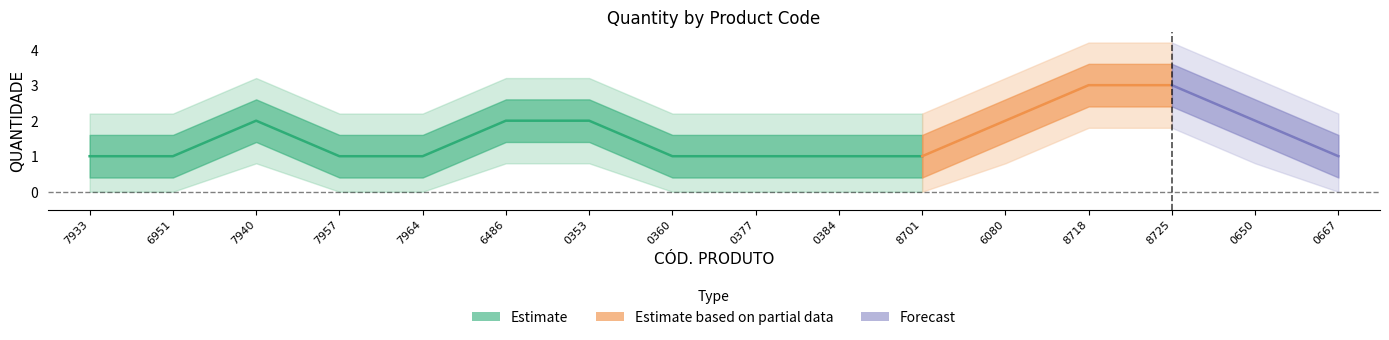

What is the approximate value at 7895493787964?

1